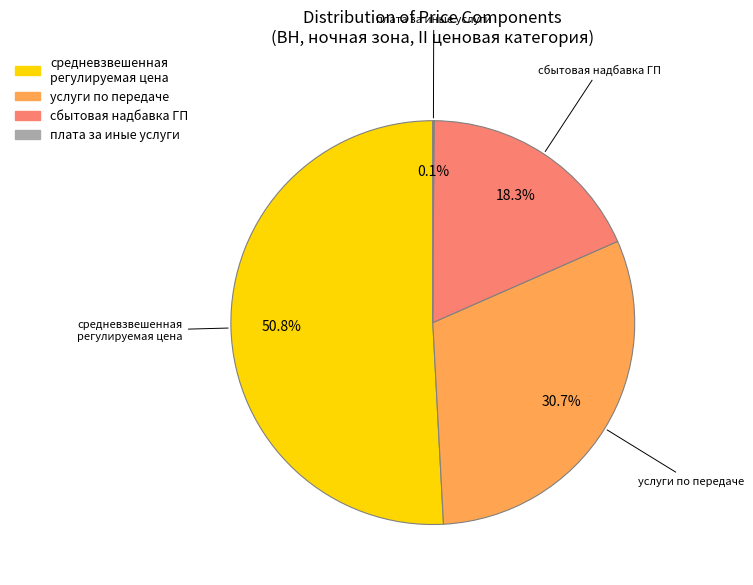

Is there any slice that represents more than half of the pie?

Yes